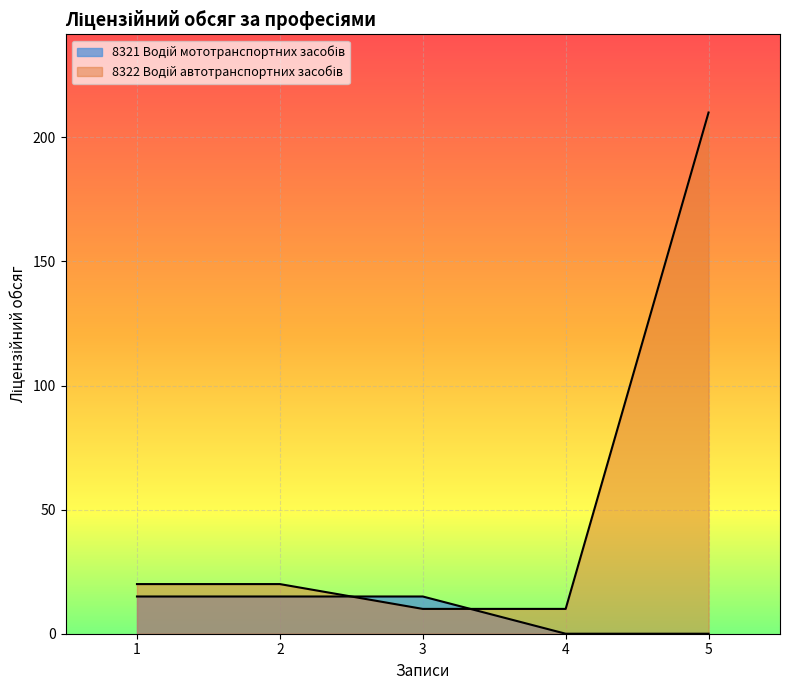

List the labels in order of value, smallest first.

3, 4, 1, 2, 5